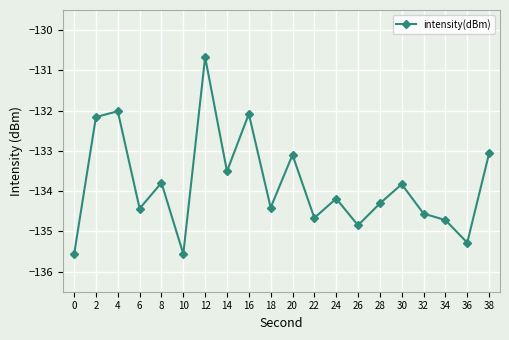

How many lines are shown in the chart?

1